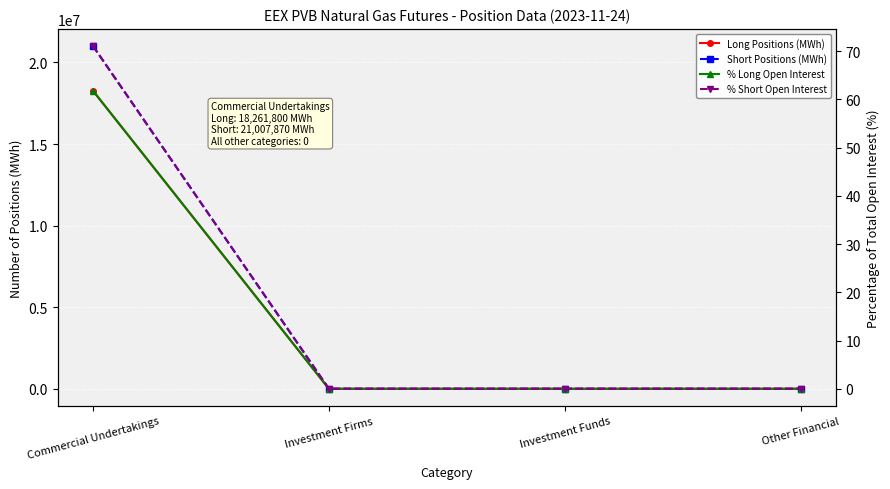

What is the sum of the Long Positions (MWh) values at Investment Firms and Commercial Undertakings?

18261800.0